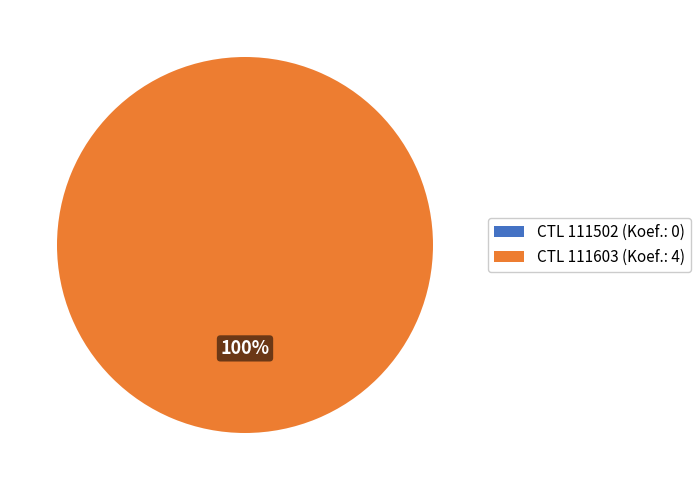

True or false: 111502 accounts for 13% of the total.

False